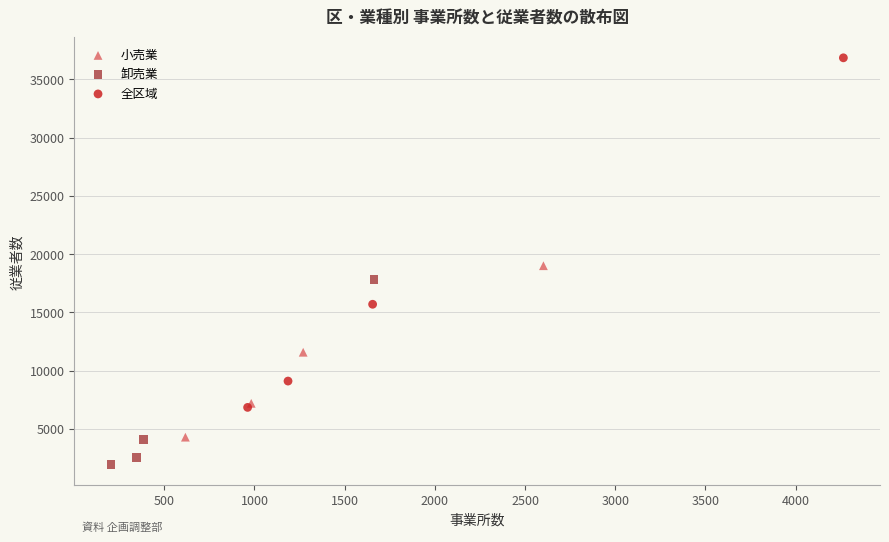

Which series contains the lowest Y value?

卸売業